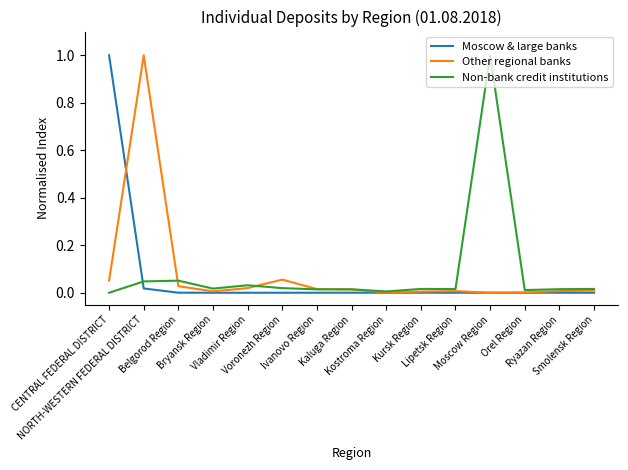

Does the chart display data point markers on the line(s)?

No